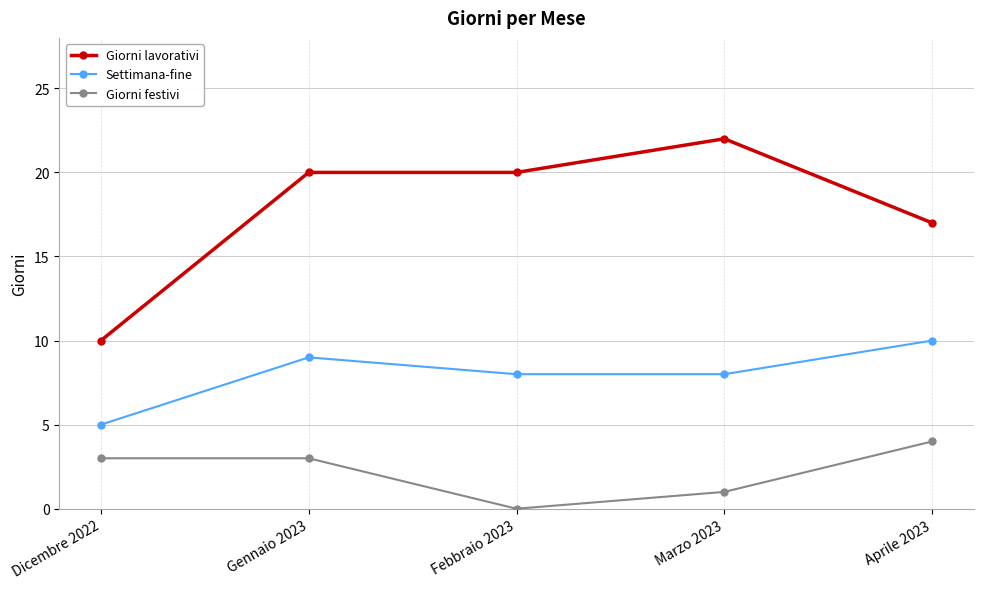

What is the difference between the highest and lowest values at Marzo 2023?

21